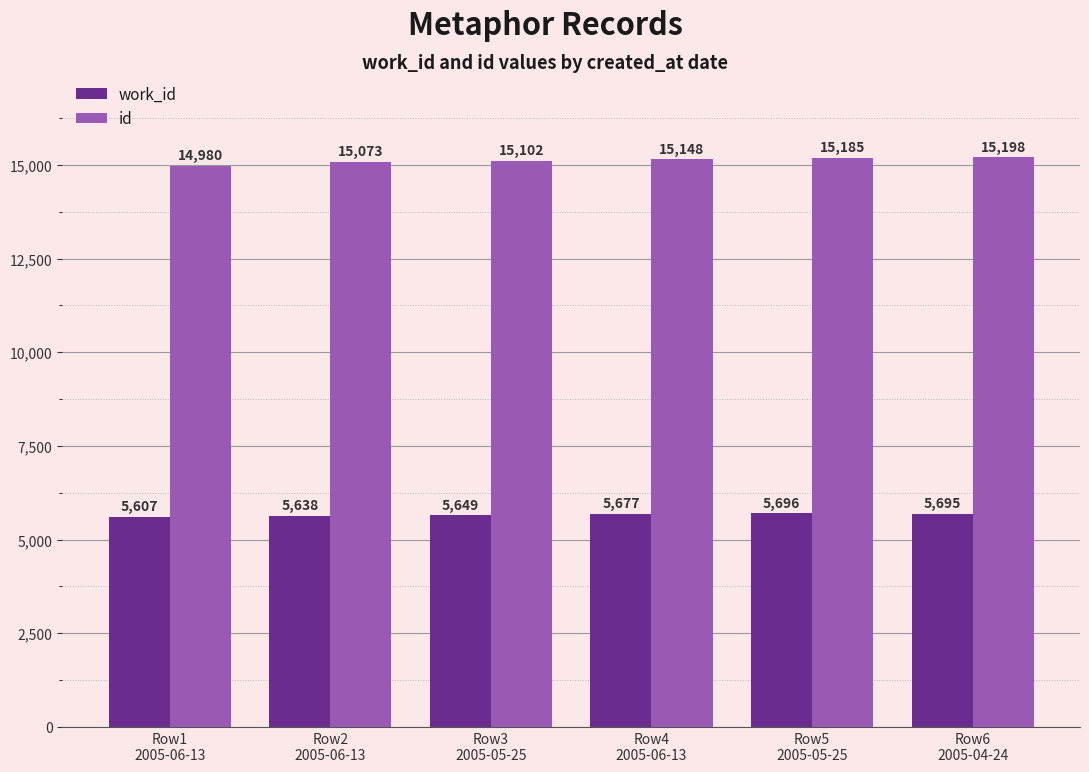

At Row3
2005-05-25, list the series in order from smallest to largest.

work_id, id